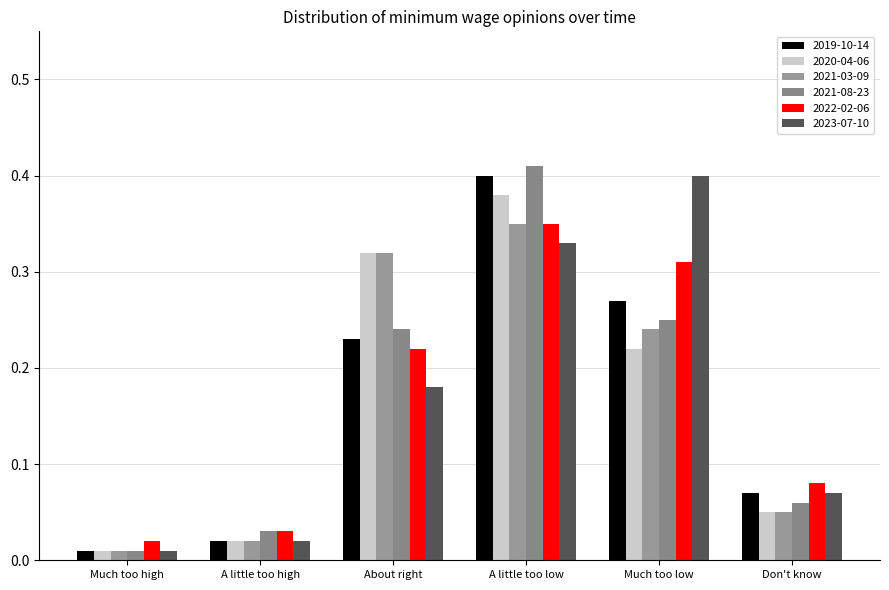

What is the total value across all series at Much too low?

1.7